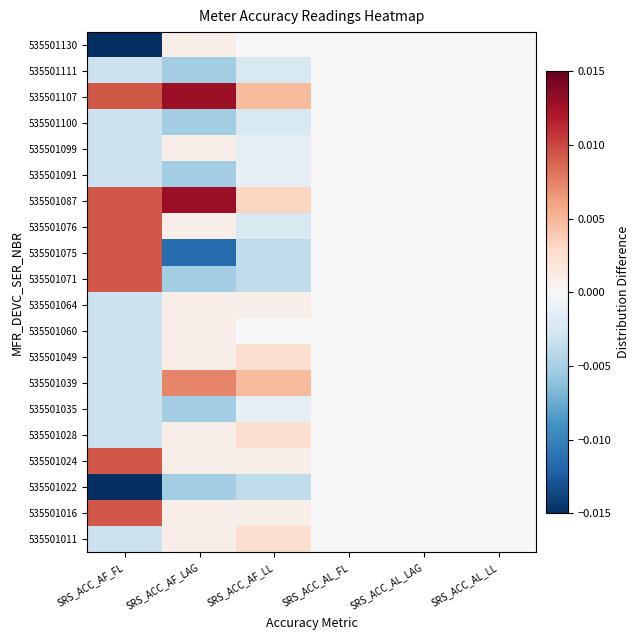

At how many categories does at least one series exceed 0?

3